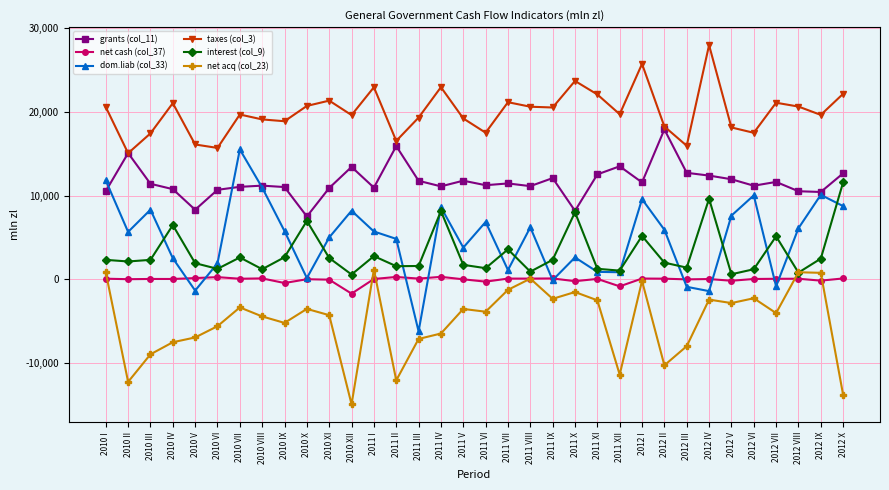

In grants (col_11), how many points are higher than both neighbors (excluding endpoints)?

10